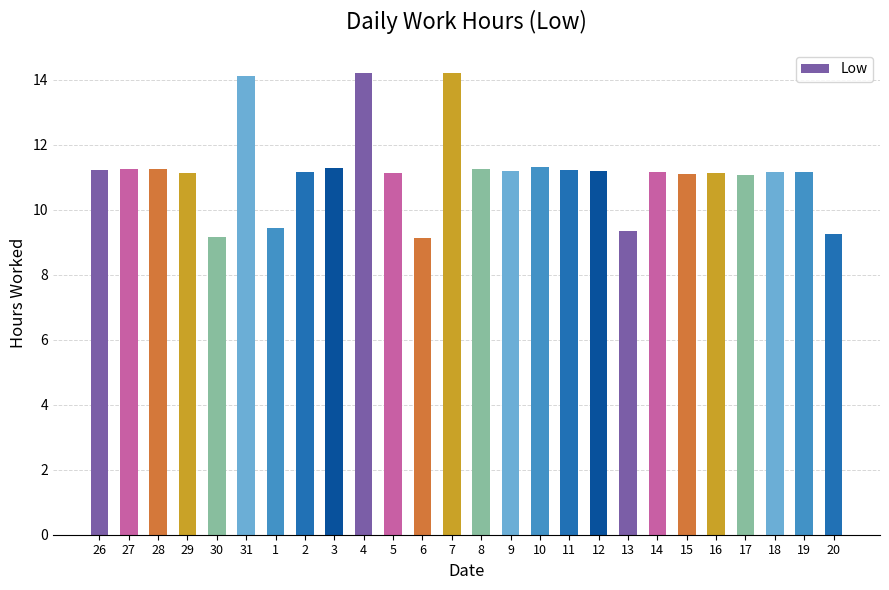

What position from the left is 8?

14